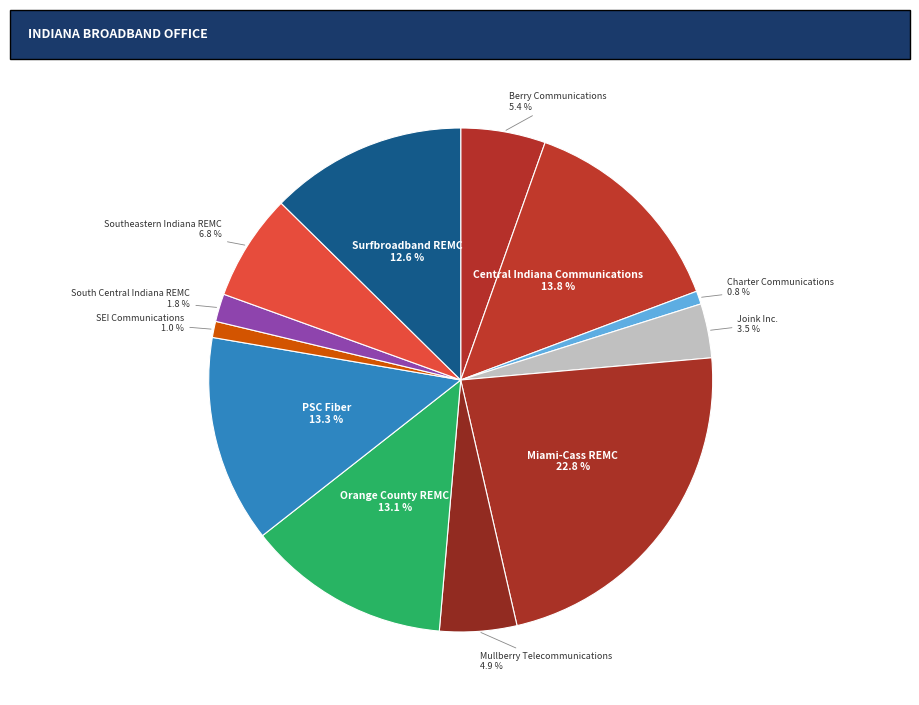

Is there any slice that represents more than half of the pie?

No